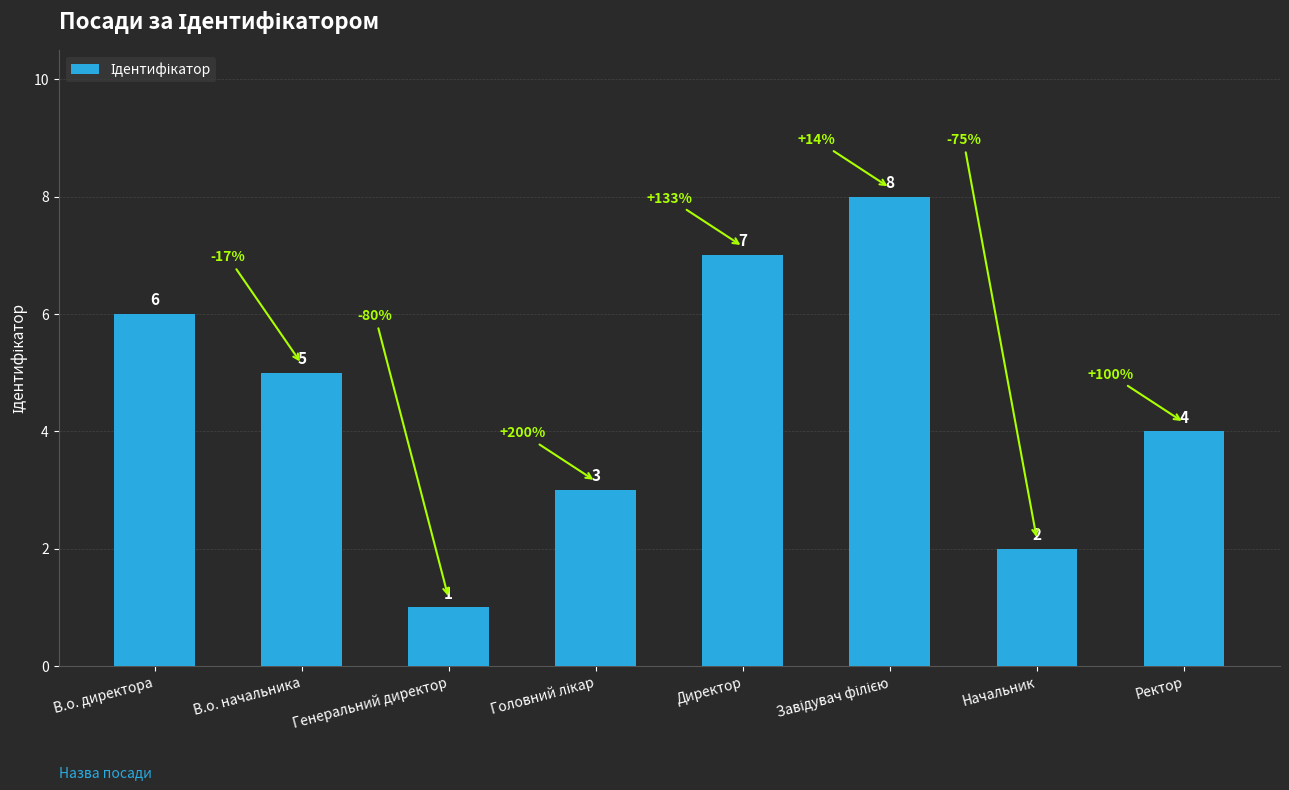

What is the value of the 5th bar from the left?

7